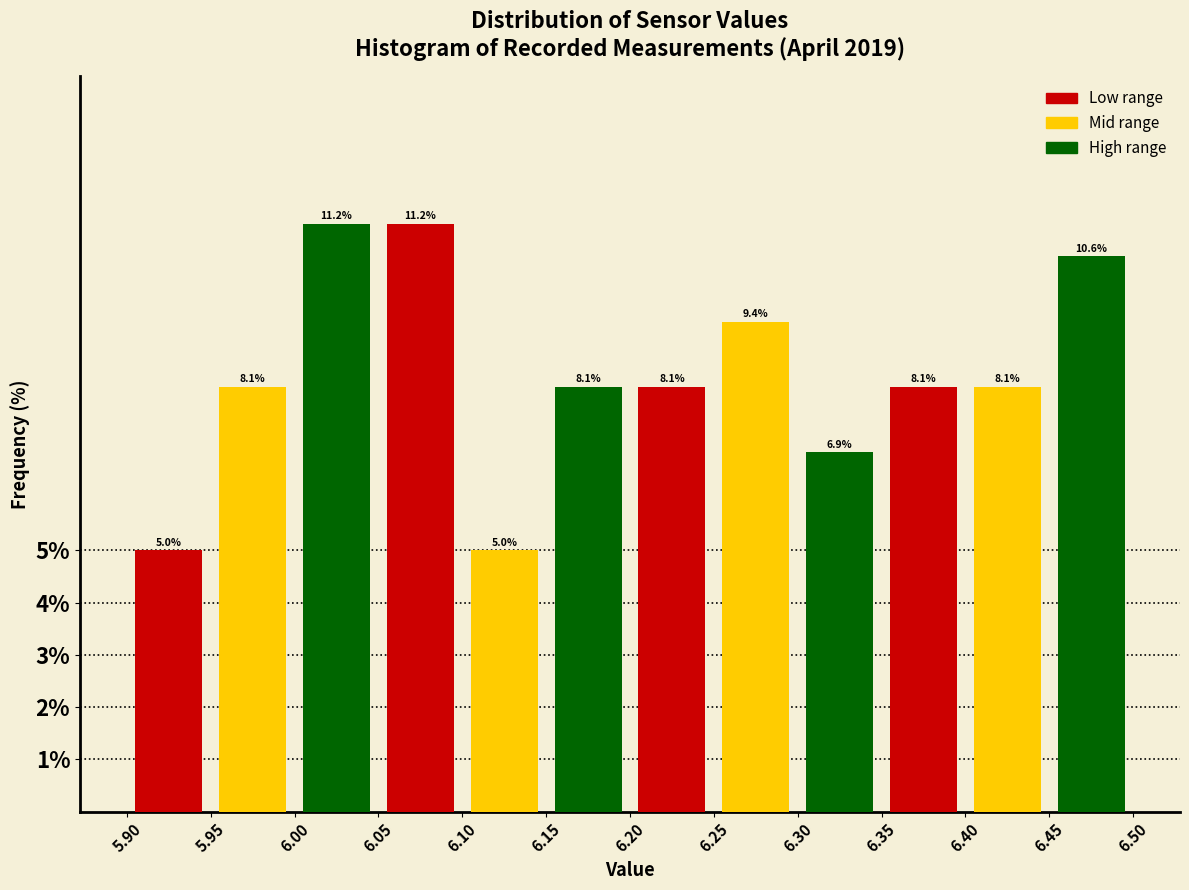

Reading left to right, list every bar in this chart as the range it spans on the x-axis followed by its height.

5.90 to 5.95: 5.0
5.95 to 6.00: 8.1
6.00 to 6.05: 11.2
6.05 to 6.10: 11.2
6.10 to 6.15: 5.0
6.15 to 6.20: 8.1
6.20 to 6.25: 8.1
6.25 to 6.30: 9.4
6.30 to 6.35: 6.9
6.35 to 6.40: 8.1
6.40 to 6.45: 8.1
6.45 to 6.50: 10.6